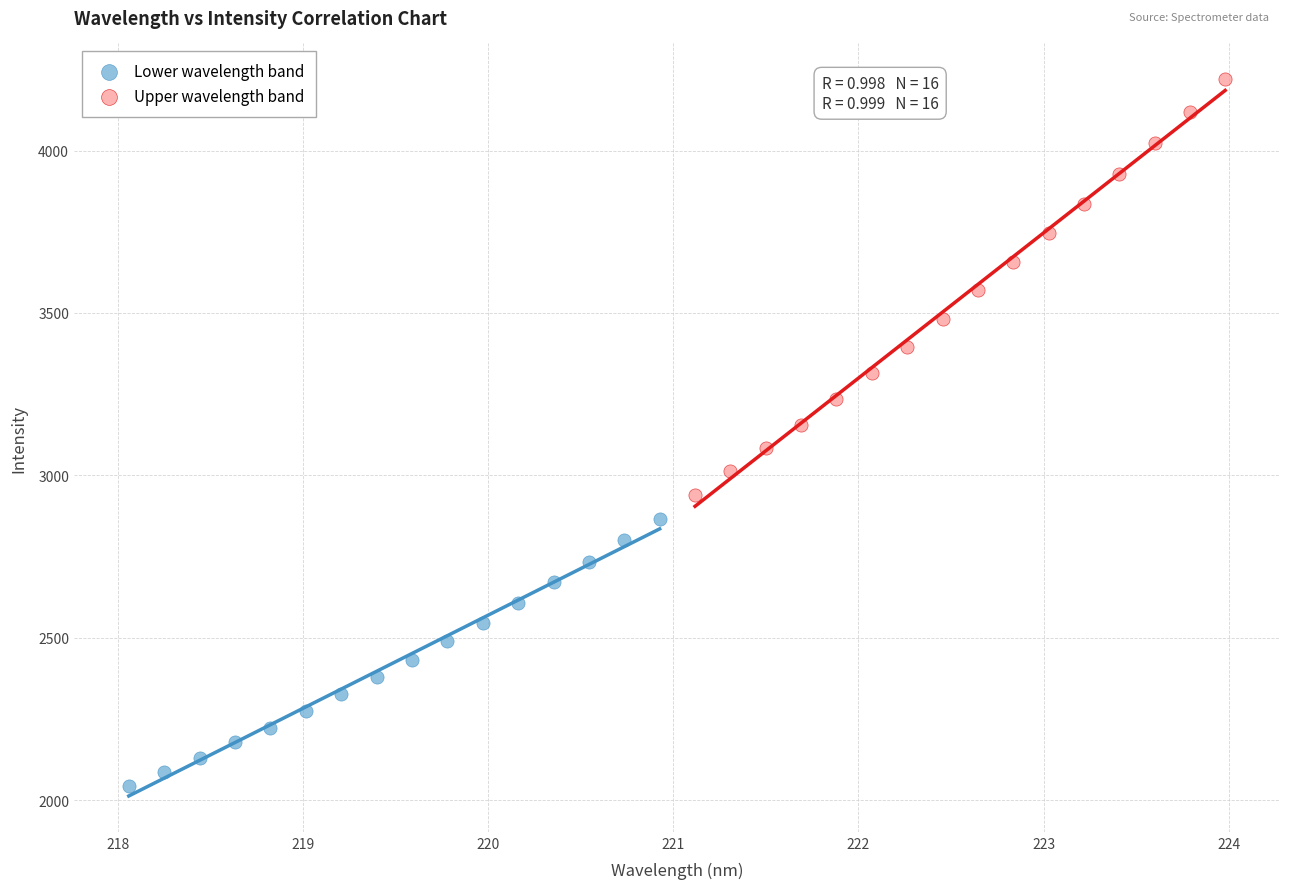

Which series has the largest Y range (max minus min)?

Upper wavelength band